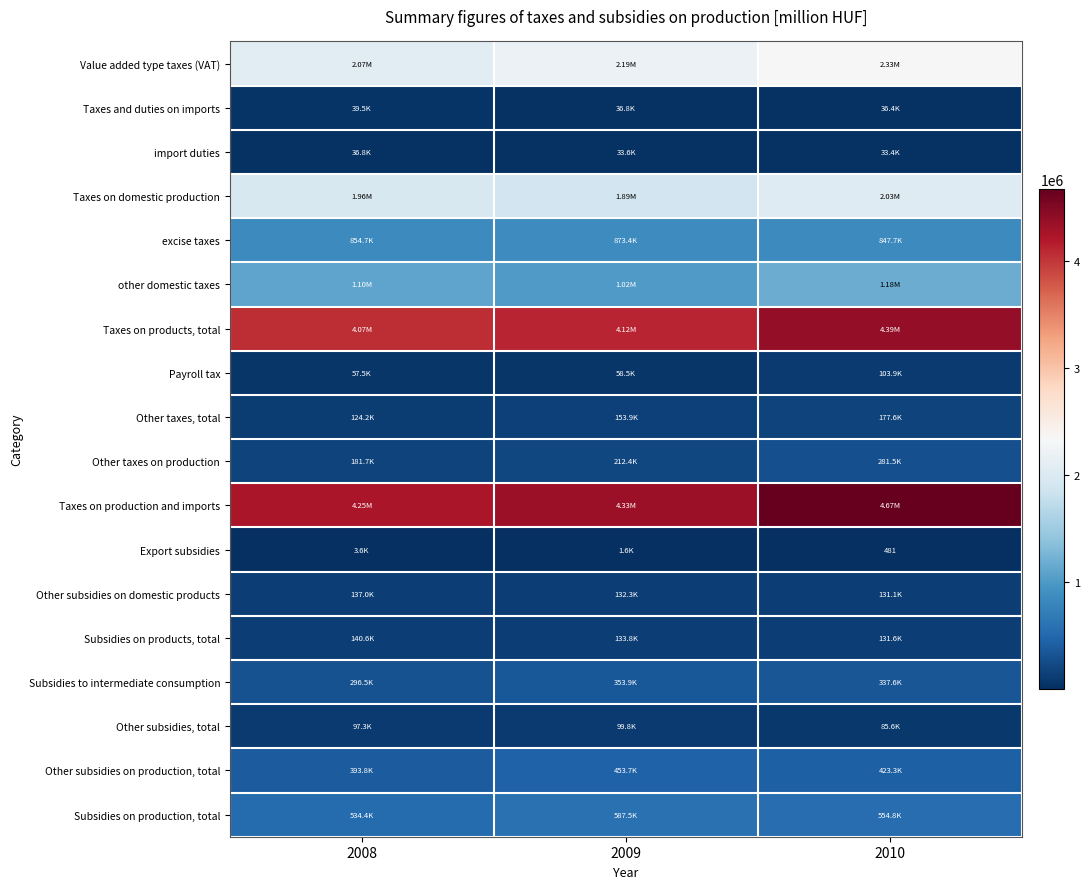

At which category does the chart reach its minimum across all series?

2010